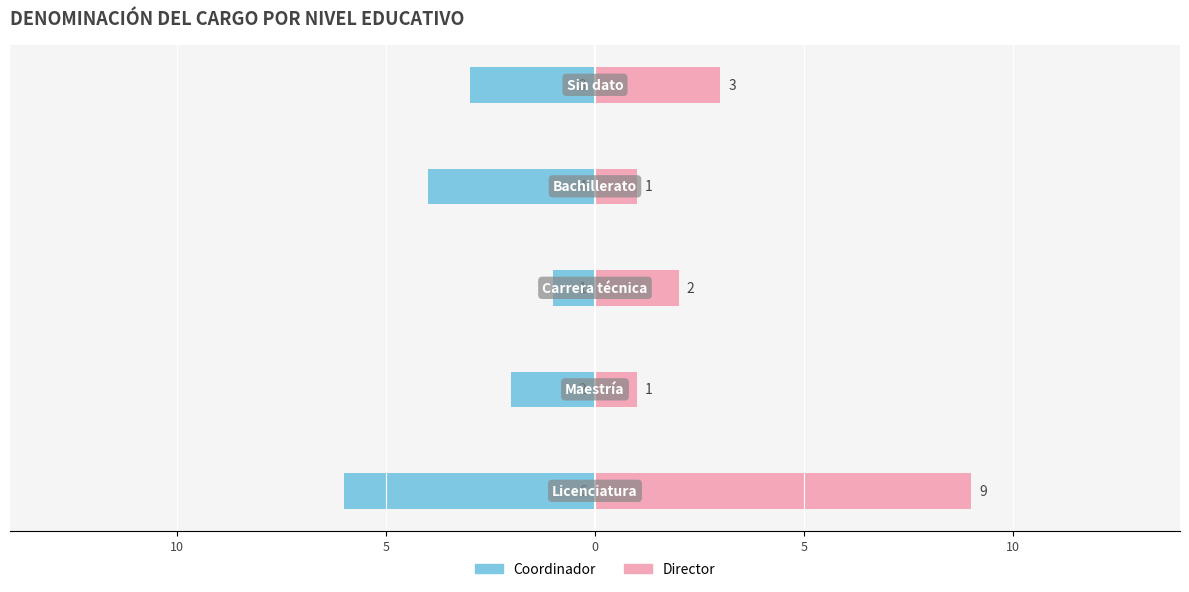

How many values in the Coordinador series exceed -3?

2